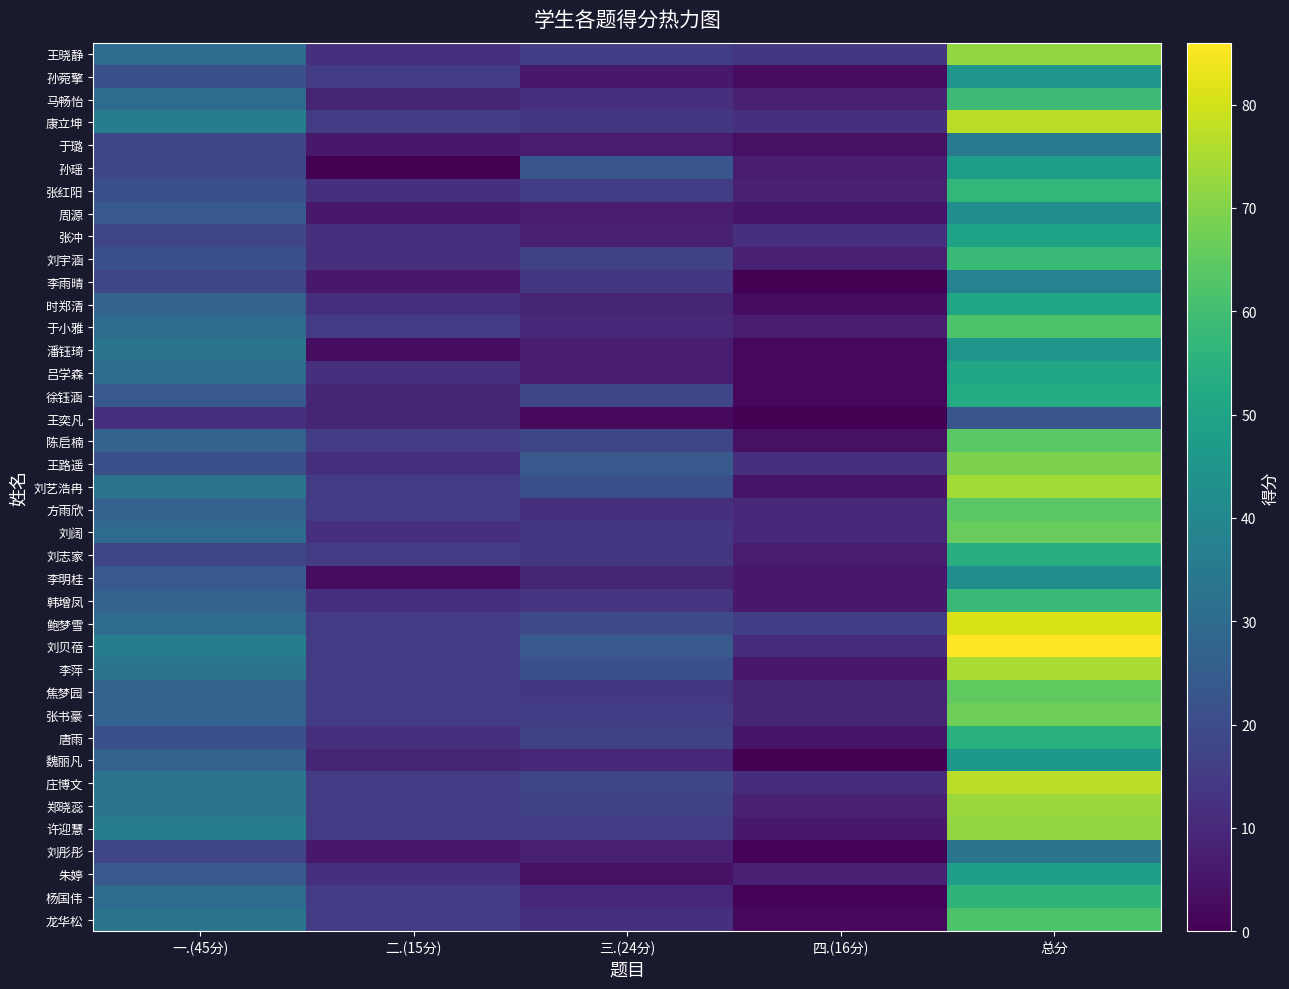

What is the spread (max minus min) of values at 一.(45分)?

24